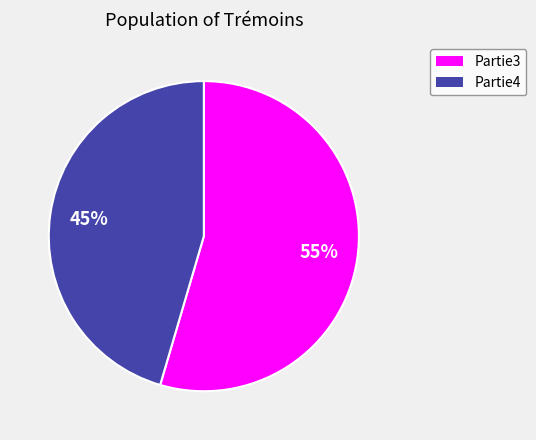

Combined, do Partie4 and Partie3 account for over 50%?

Yes